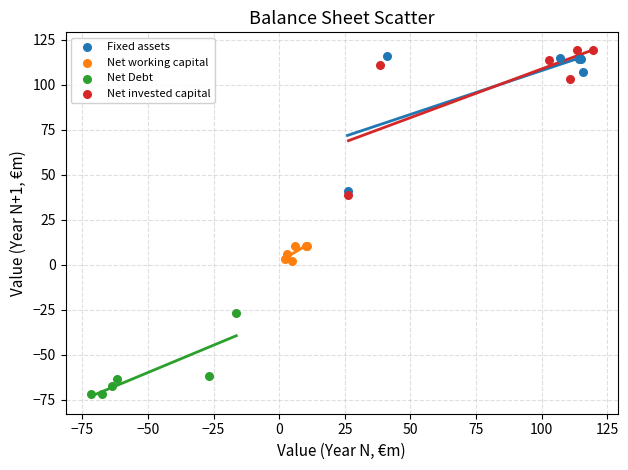

Which series reaches the maximum Y coordinate?

Net invested capital